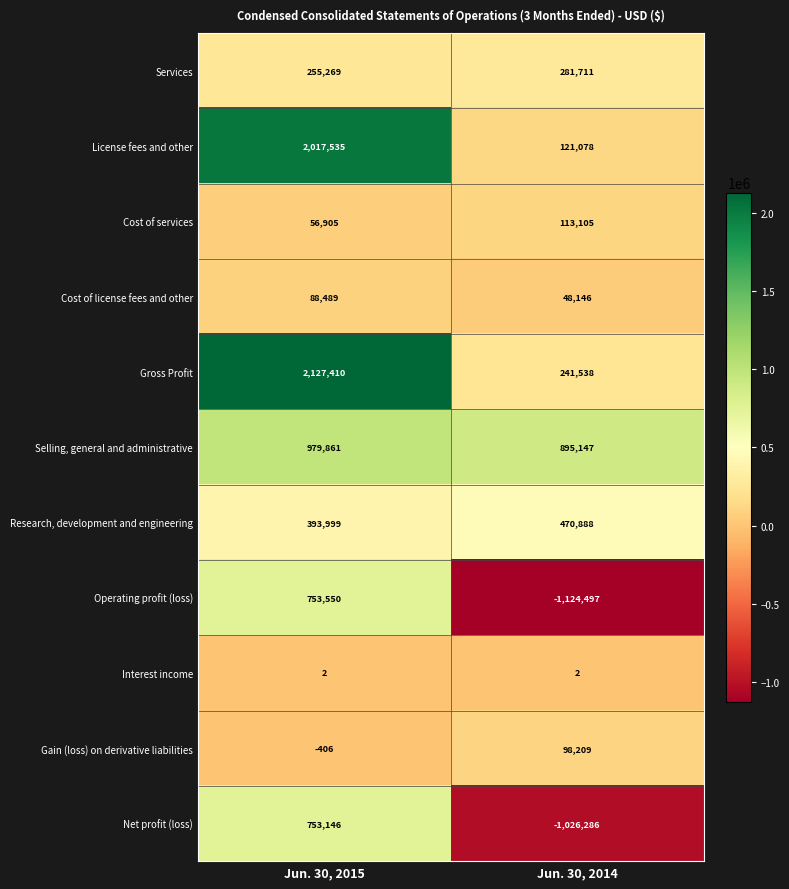

How many data points does each series have?

2